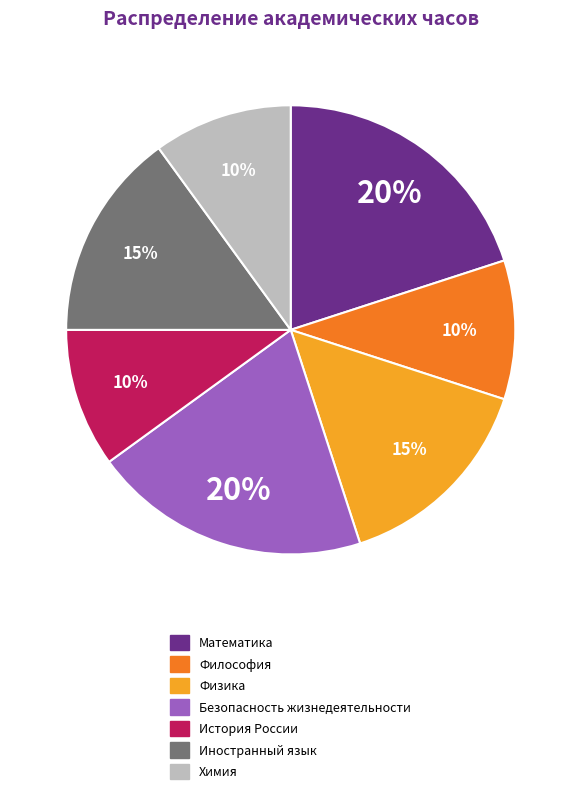

To the nearest percent, what is the difference between the Безопасность жизнедеятельности and Химия slice percentages?

10%